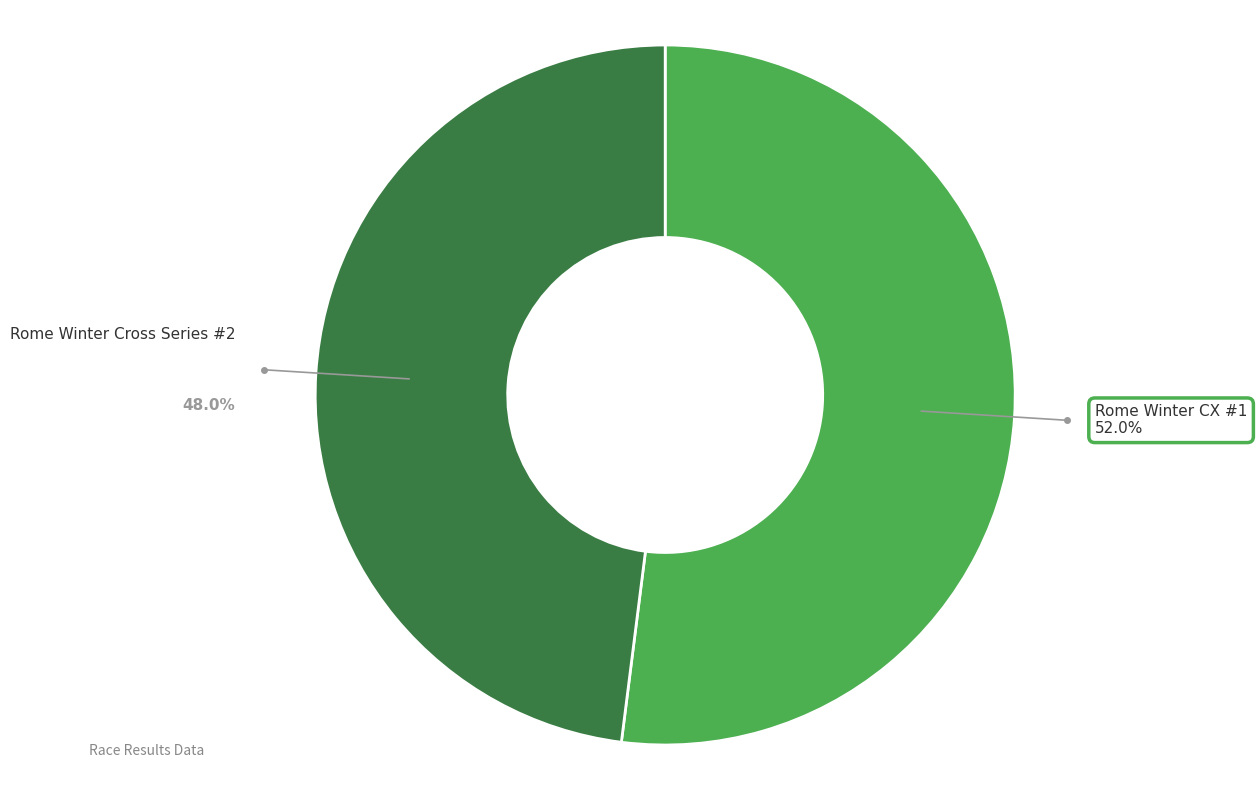

Which slice is the smallest?

Rome Winter Cross Series #2